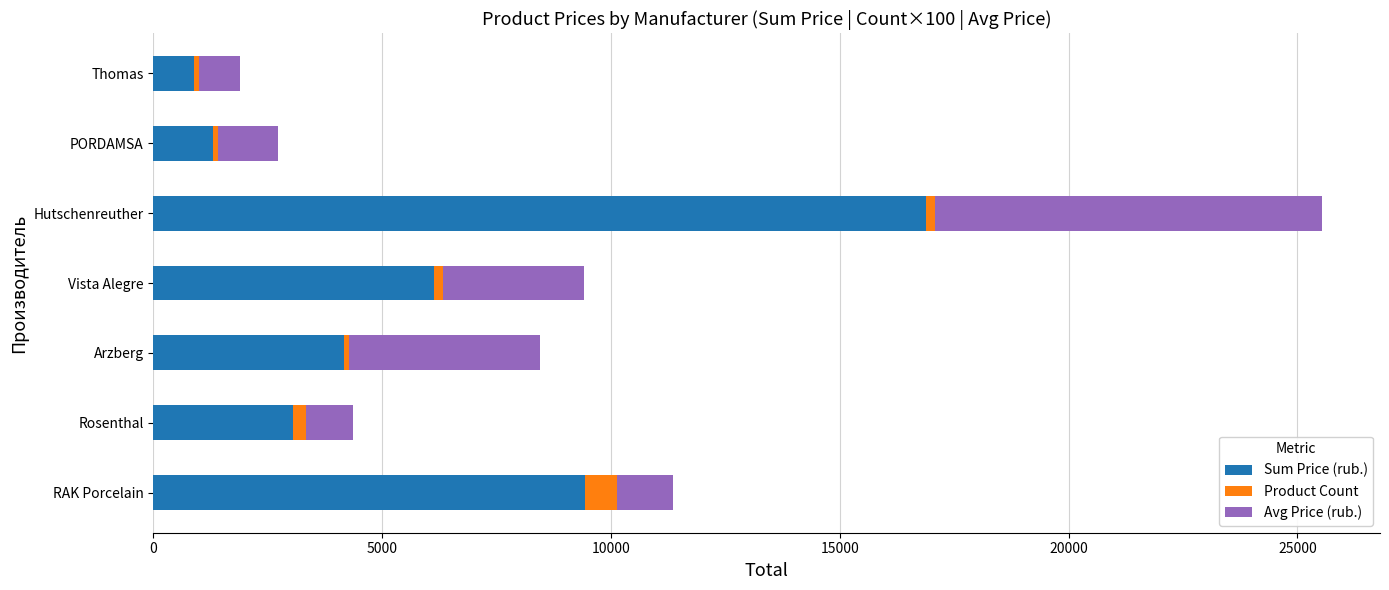

What is the sum of all Sum Price (rub.) values?

41870.2